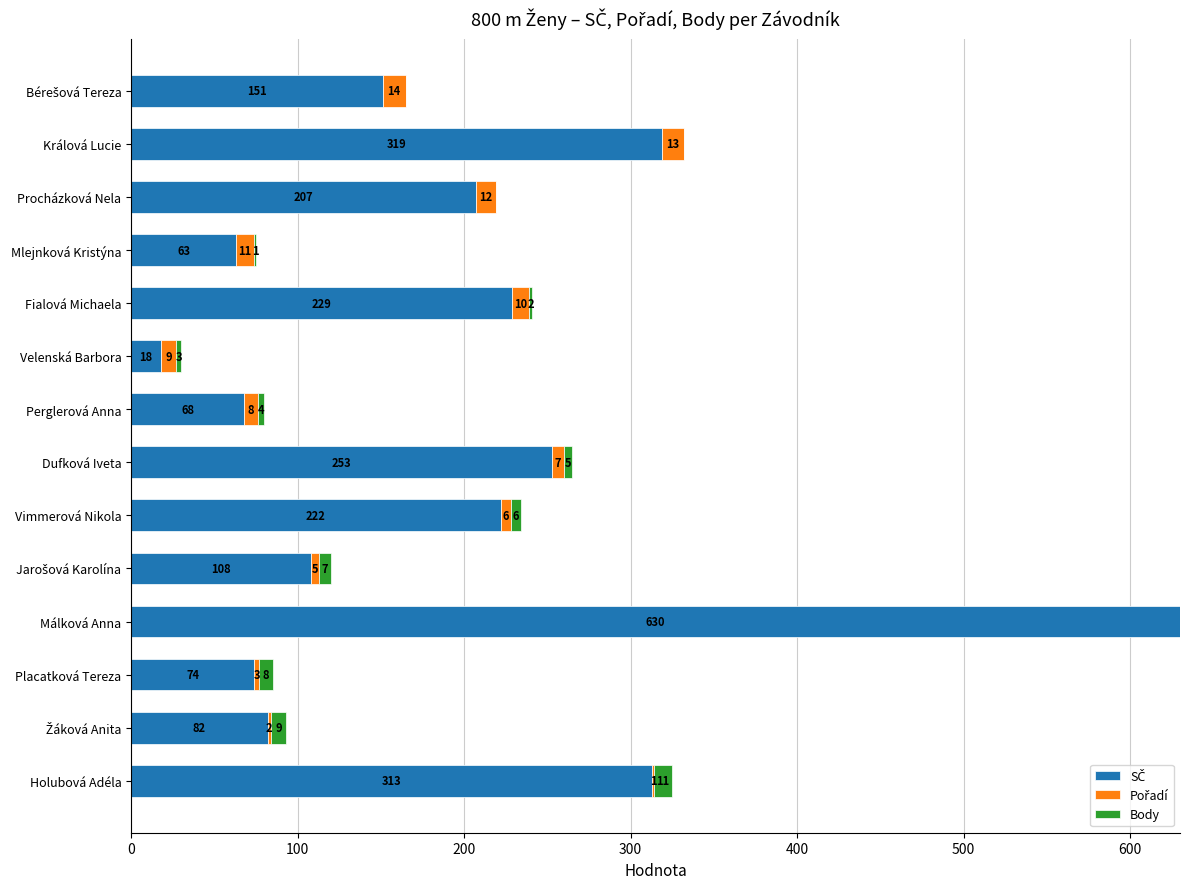

At which category is the sum across all series the highest?

Málková Anna